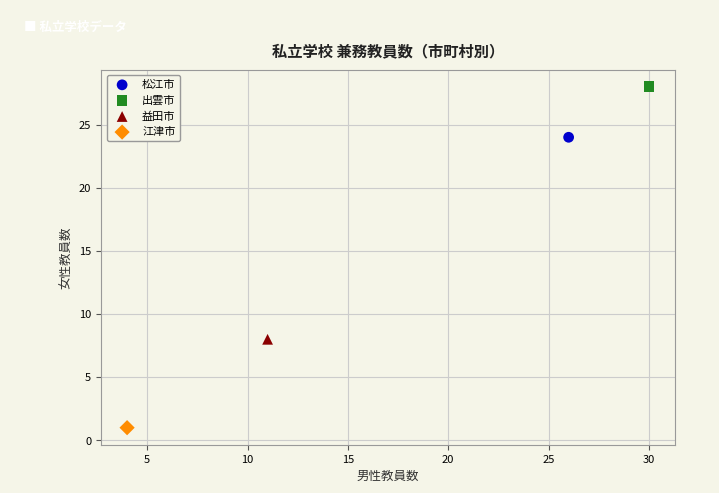

Which series contains the highest Y value?

出雲市